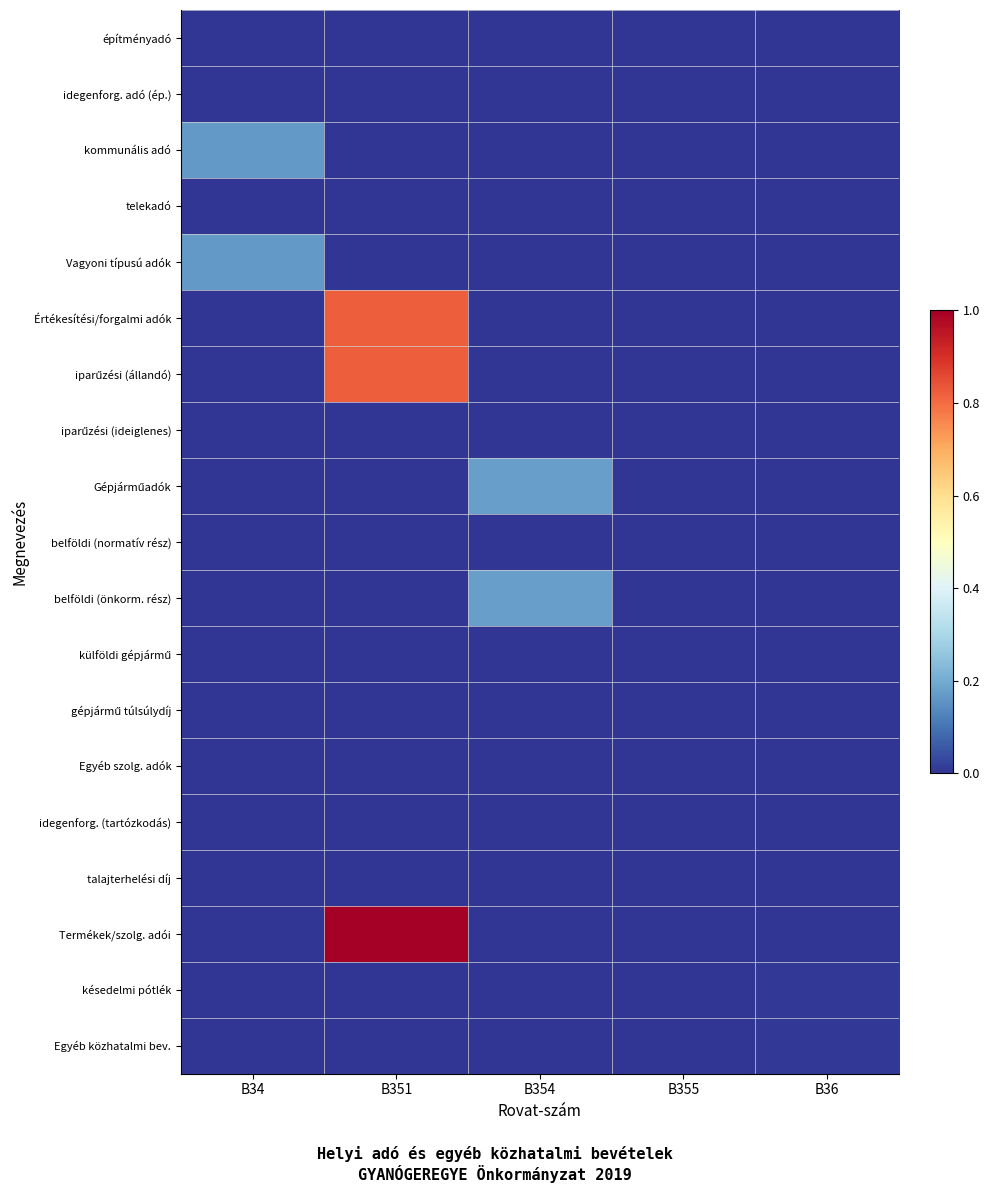

Which series has the largest range (max minus min)?

Termékek/szolg. adói